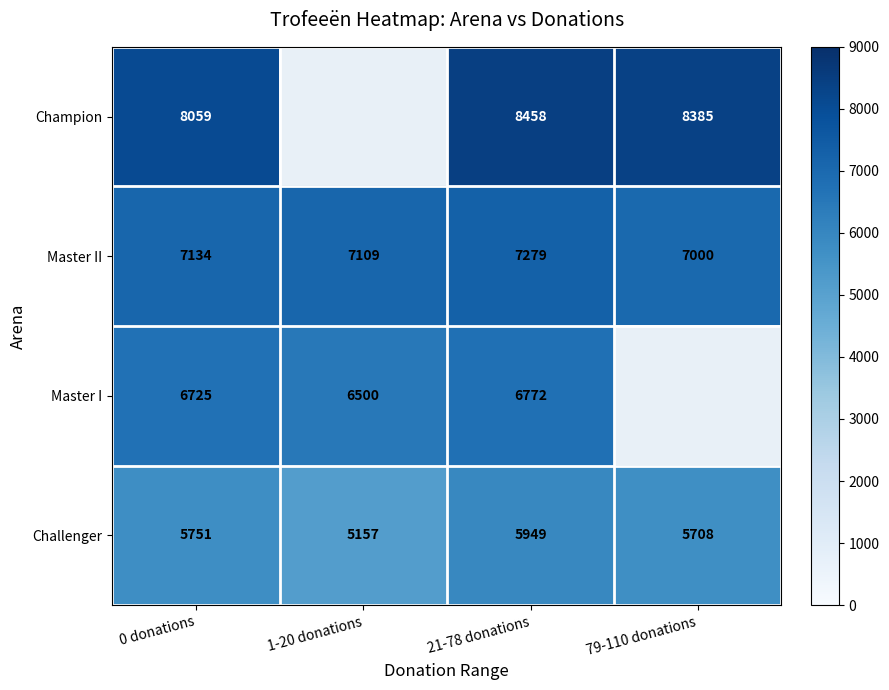

What is the total value across all series at 21-78 donations?

28458